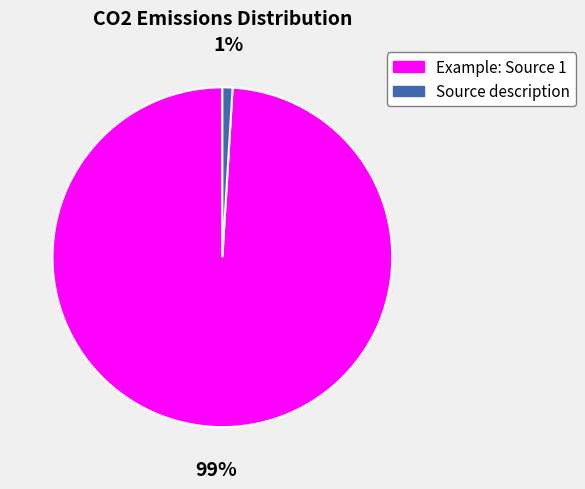

What is the smallest slice in the pie chart?

Source description